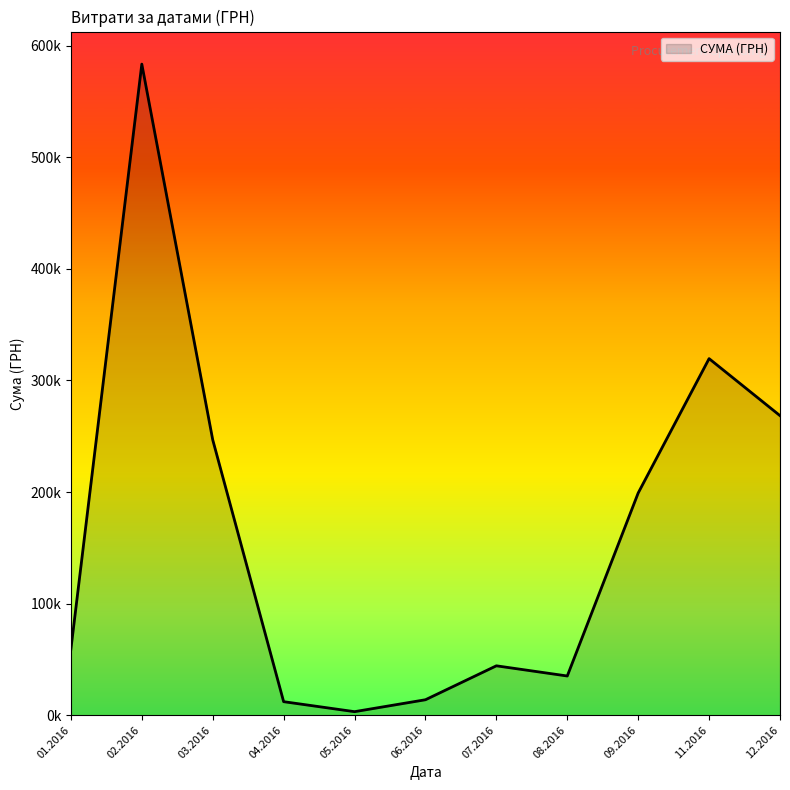

Is this an area chart (filled region under the line)?

Yes